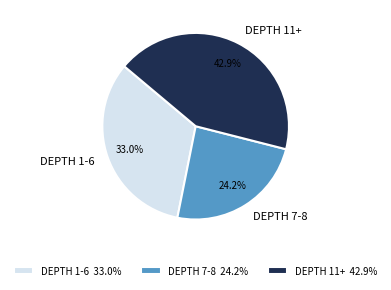

What is the total percentage of DEPTH 1-6 and DEPTH 7-8?

57.1%